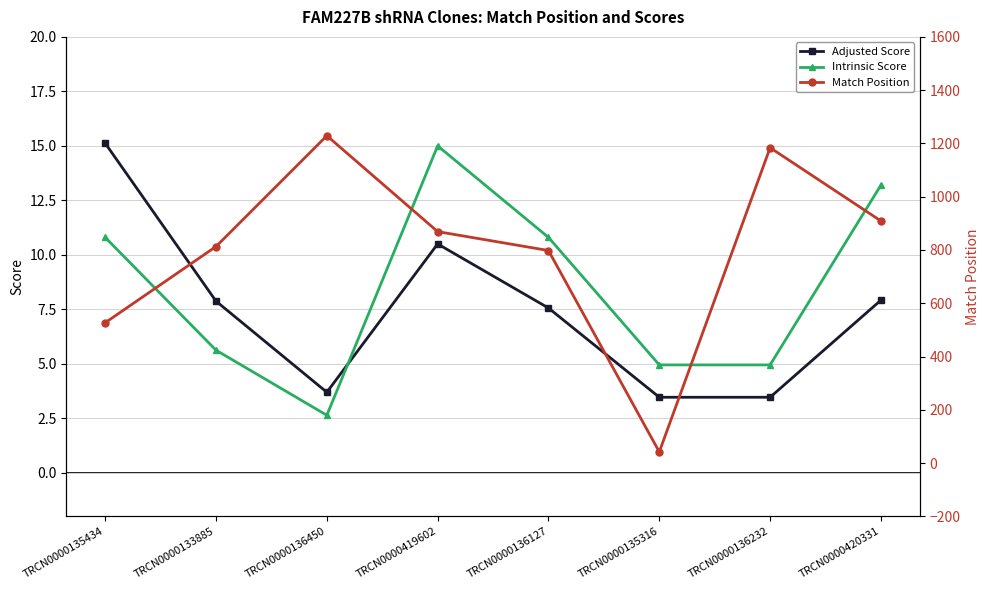

In Intrinsic Score, how many points are lower than both neighbors (excluding endpoints)?

1